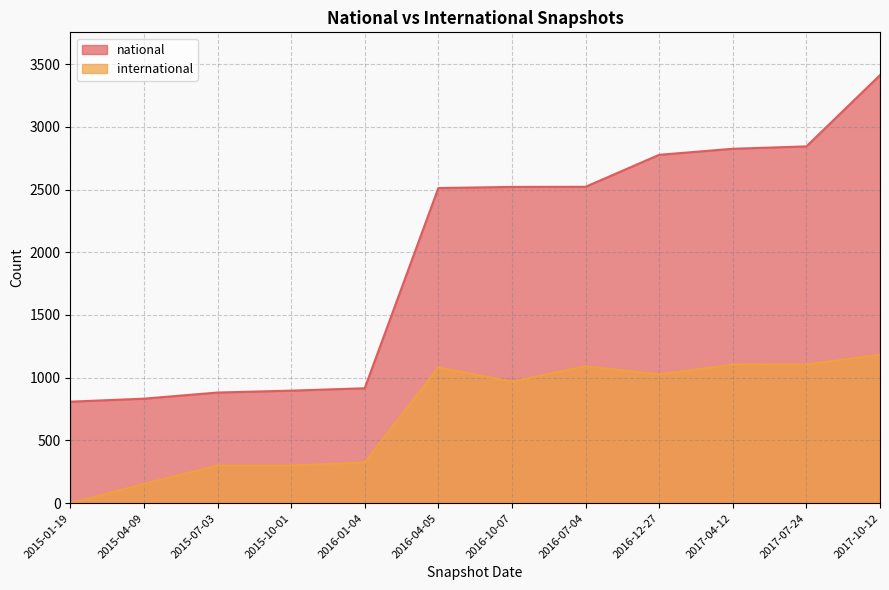

True or false: international and national intersect in this chart.

False